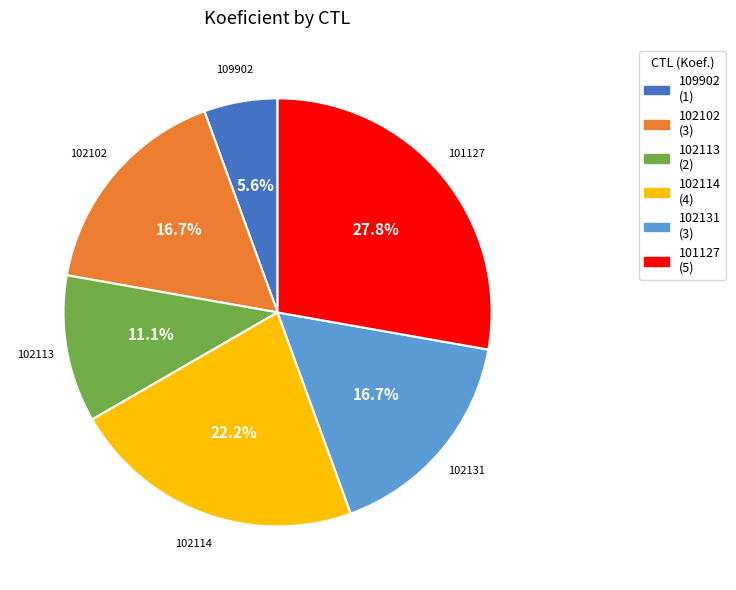

What is the smallest slice in the pie chart?

109902